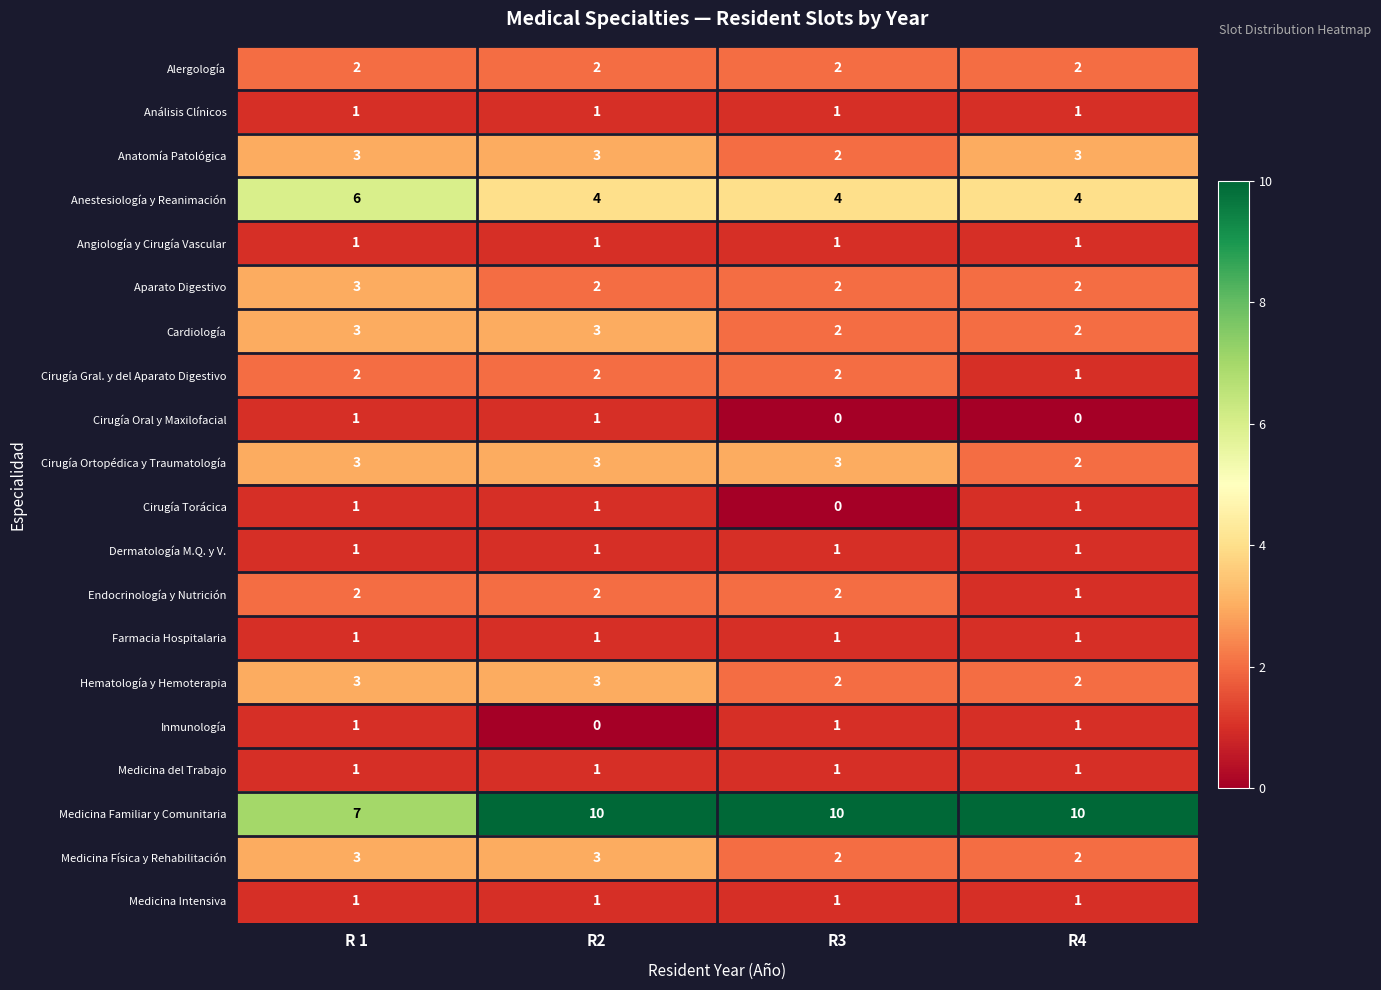

What is the maximum value for Medicina Física y Rehabilitación?

3